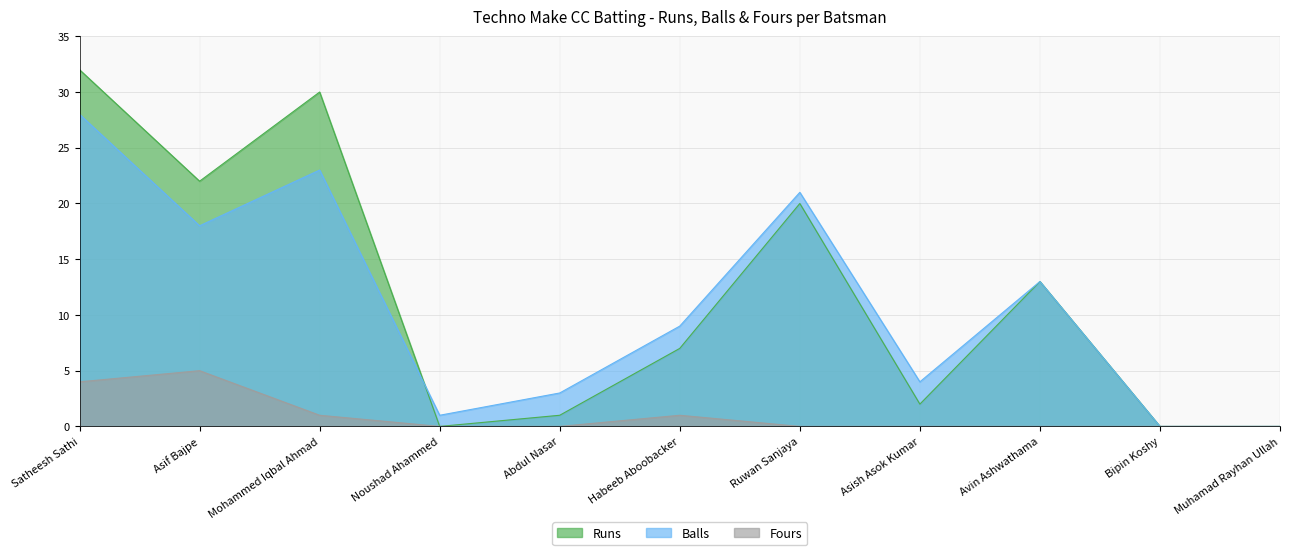

Does the chart display data point markers on the line(s)?

No